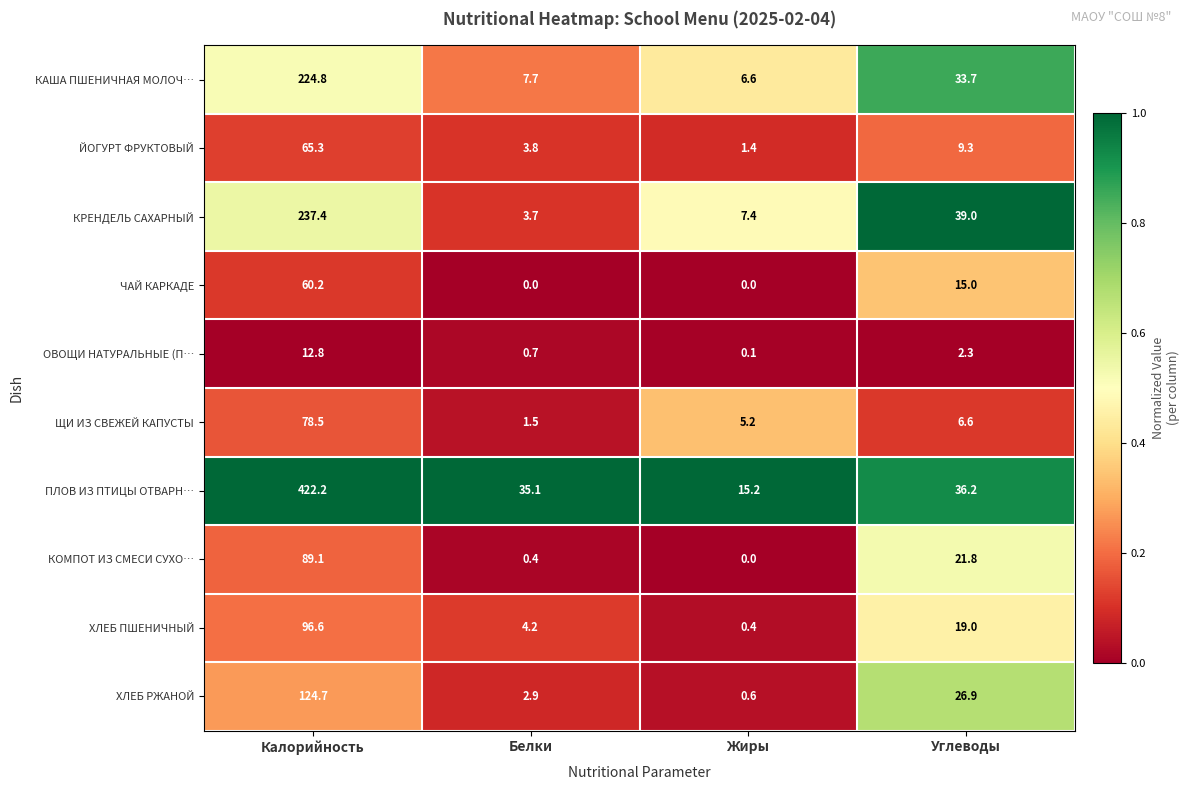

Is it true that ЙОГУРТ ФРУКТОВЫЙ equals 3.0 at Углеводы?

False